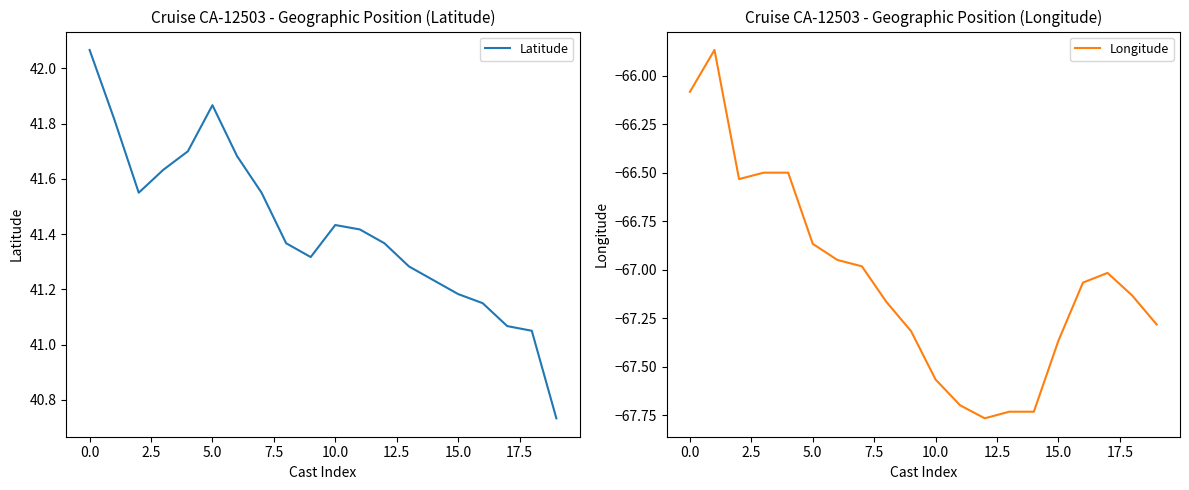

Rank the series by their maximum value, from lowest to highest.

Longitude, Latitude